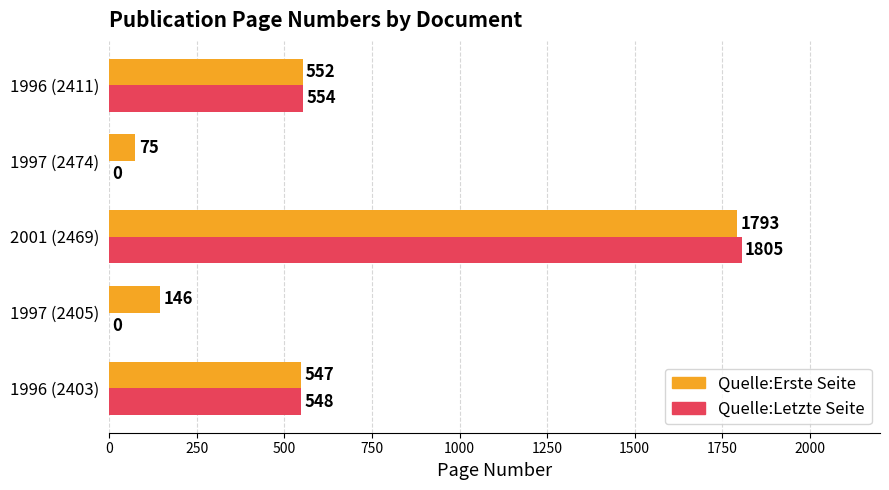

Where is Quelle:Erste Seite nearest to the value 934?

1996 (2411)